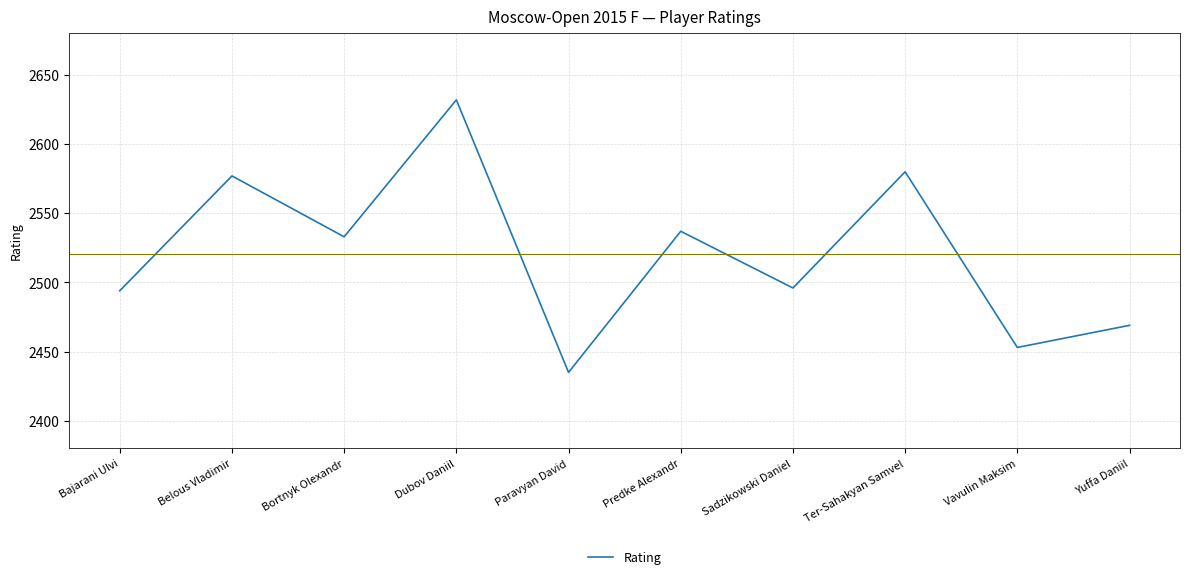

What is the difference between the values at Dubov Daniil and Yuffa Daniil?

163